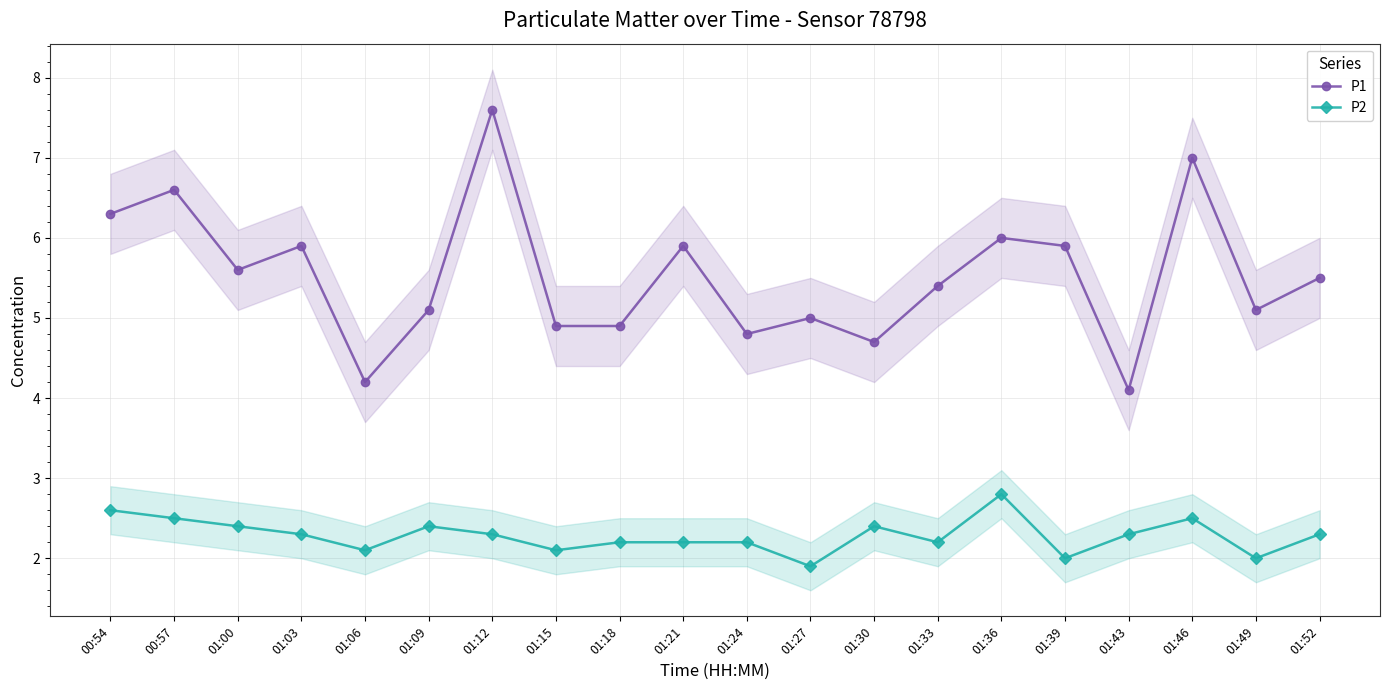

At 01:21, list the series in order from largest to smallest.

P1, P2